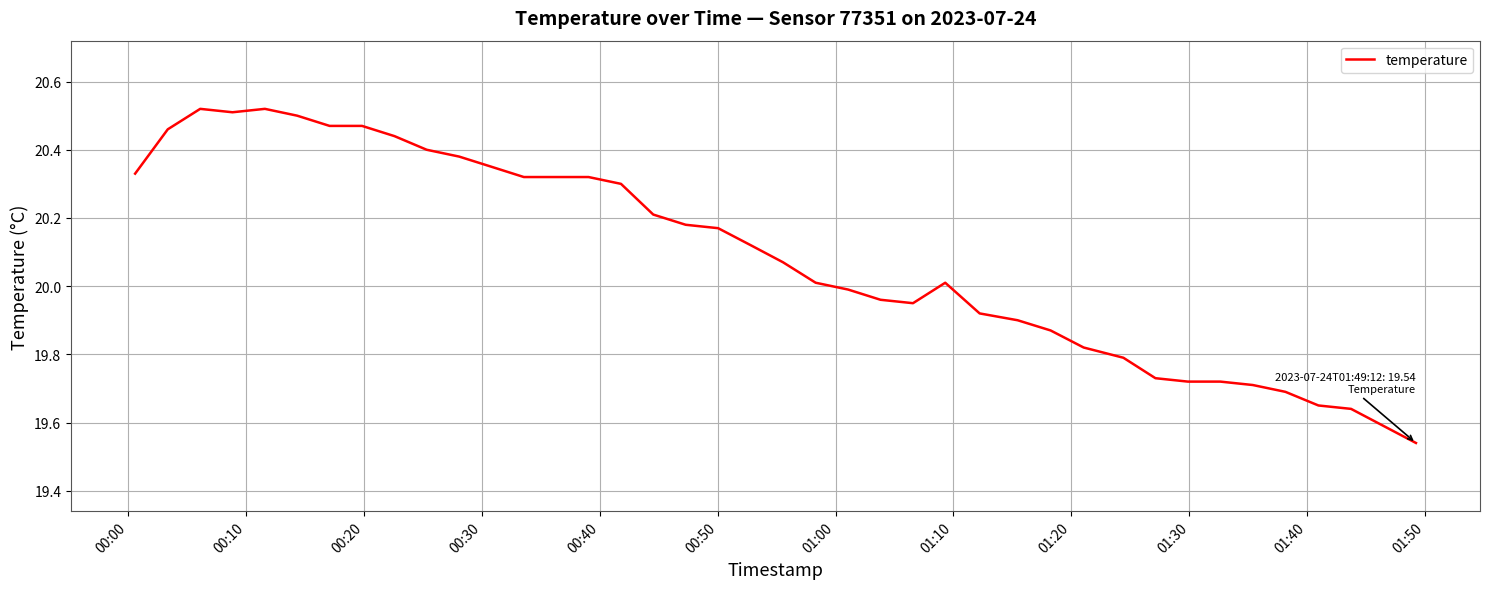

What is the difference between the maximum and minimum values?

1.0